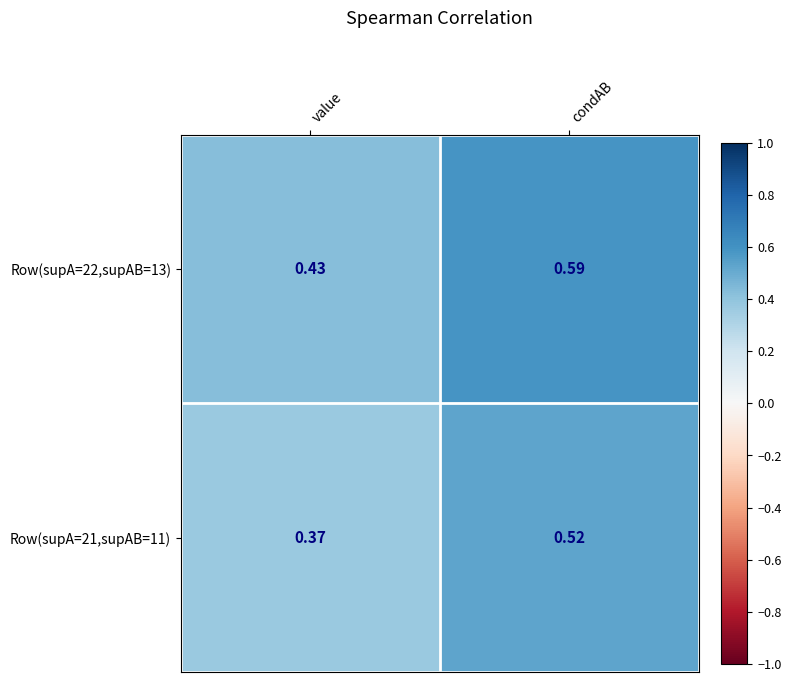

How many data points does each series have?

2